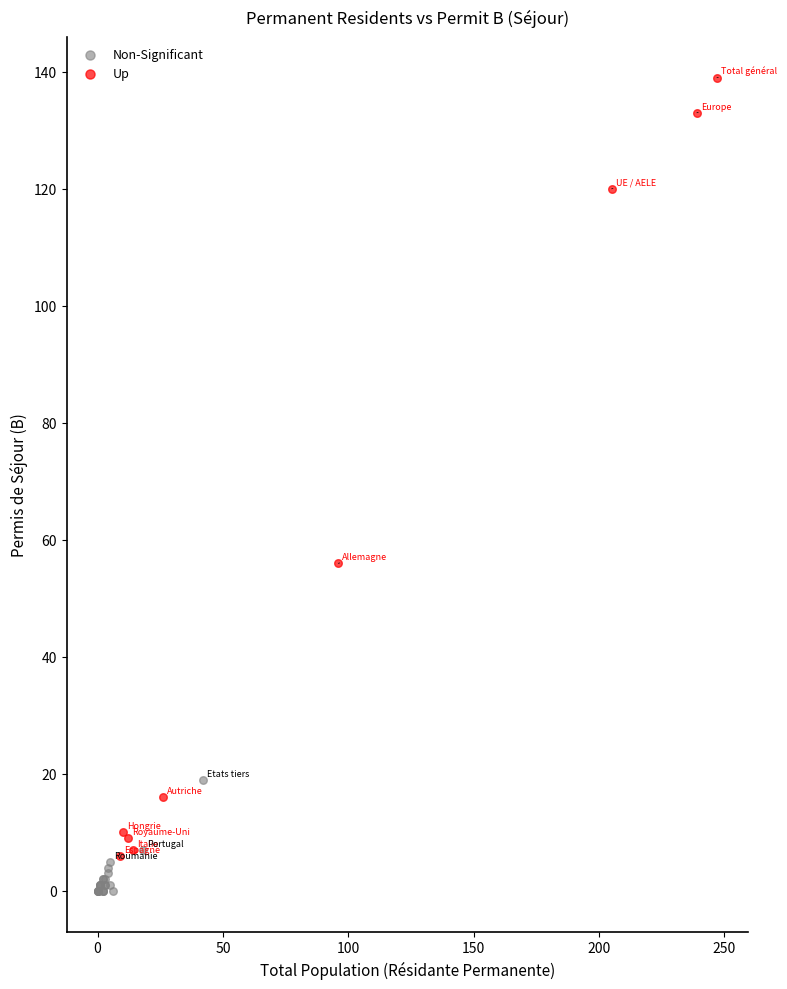

Which series reaches the maximum Y coordinate?

Up